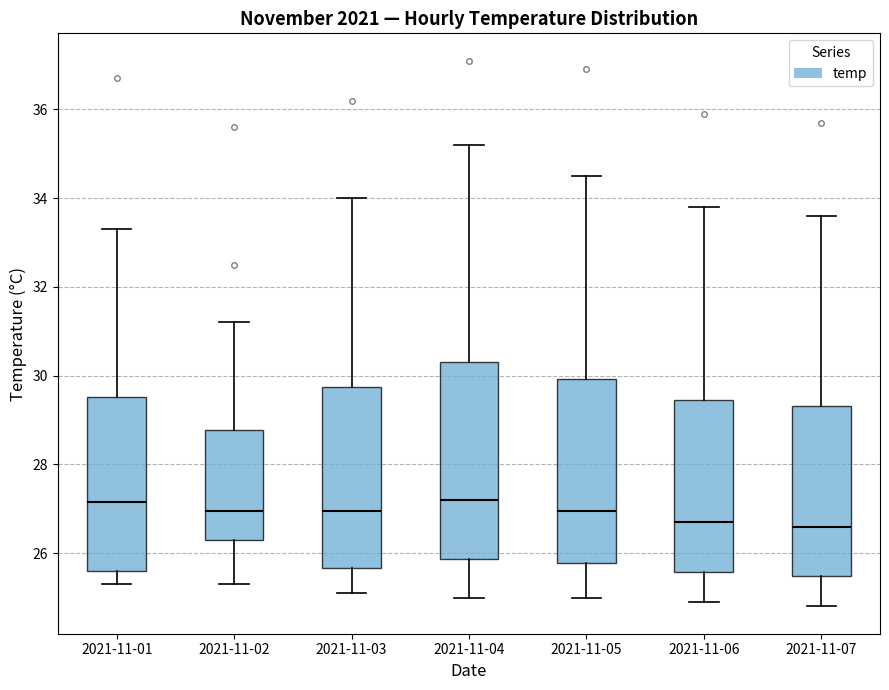

Where is the upper edge of the box for 2021-11-03 on the y-axis? The values are not printed on the chart, so give them approximately, as read against the axis.

29.8